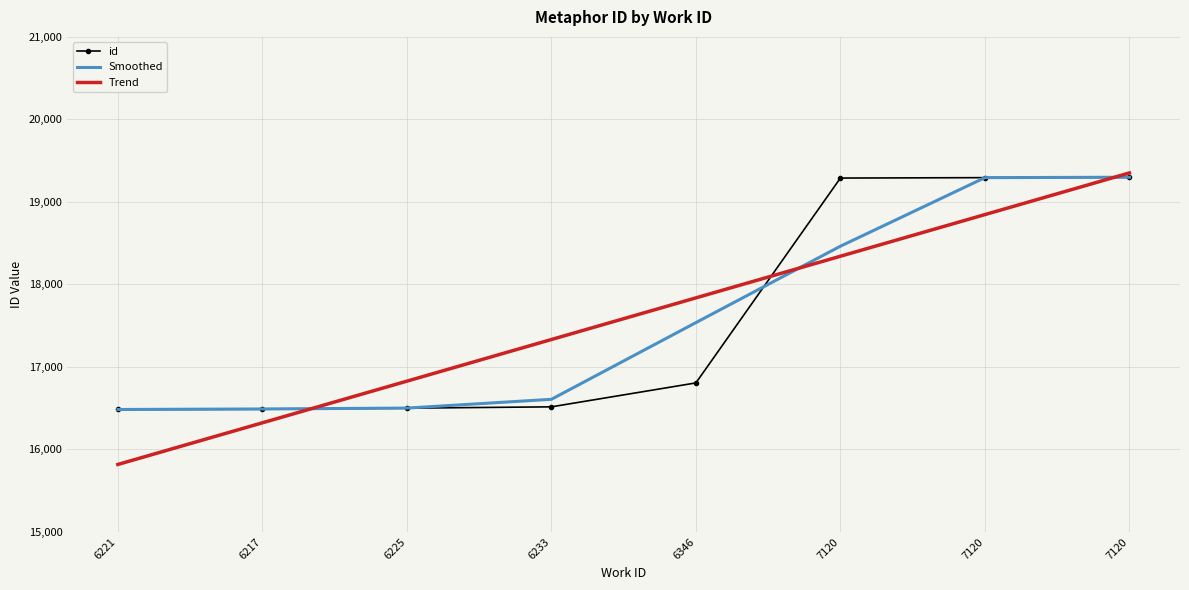

What is the maximum value shown in the chart?

19350.9